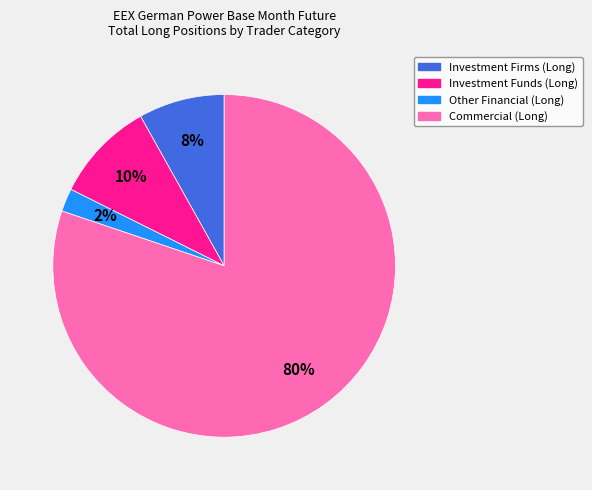

To the nearest percent, what is the difference between the largest and smallest slice percentages?

78%